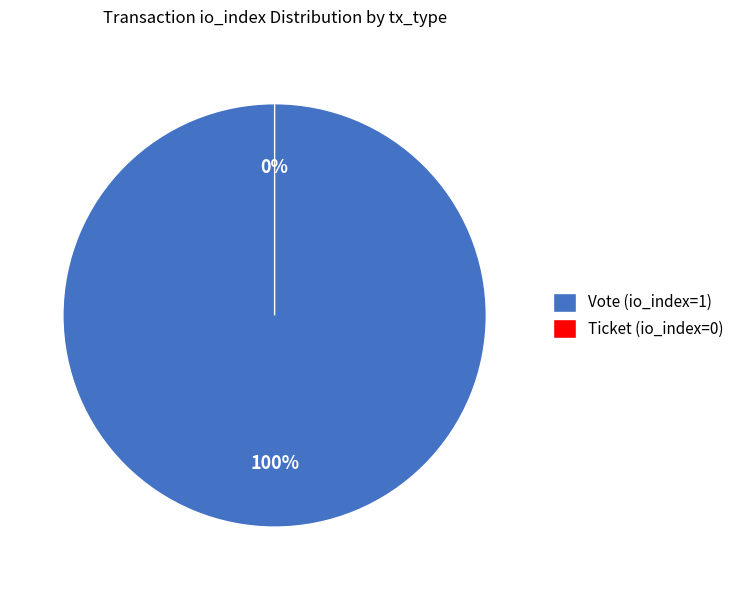

True or false: Ticket (io_index=0) accounts for 1% of the total.

False